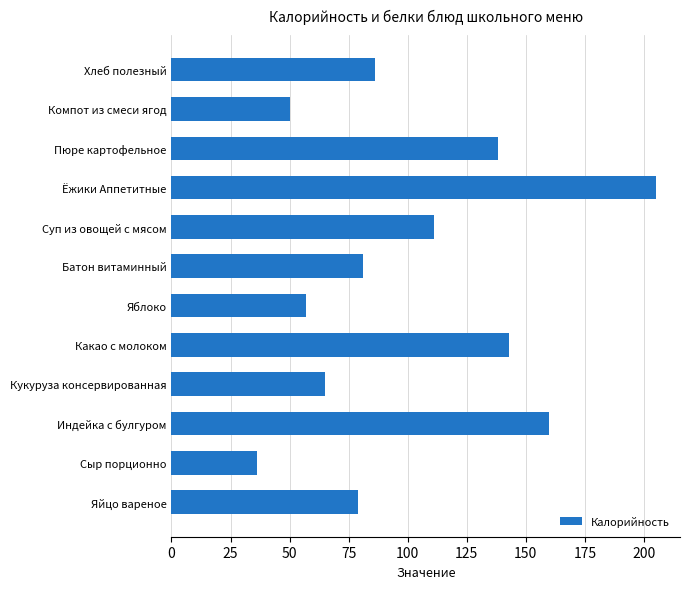

Rank the categories by value from highest to lowest.

Ёжики Аппетитные, Индейка с булгуром, Какао с молоком, Пюре картофельное, Суп из овощей с мясом, Хлеб полезный, Батон витаминный, Яйцо вареное, Кукуруза консервированная, Яблоко, Компот из смеси ягод, Сыр порционно